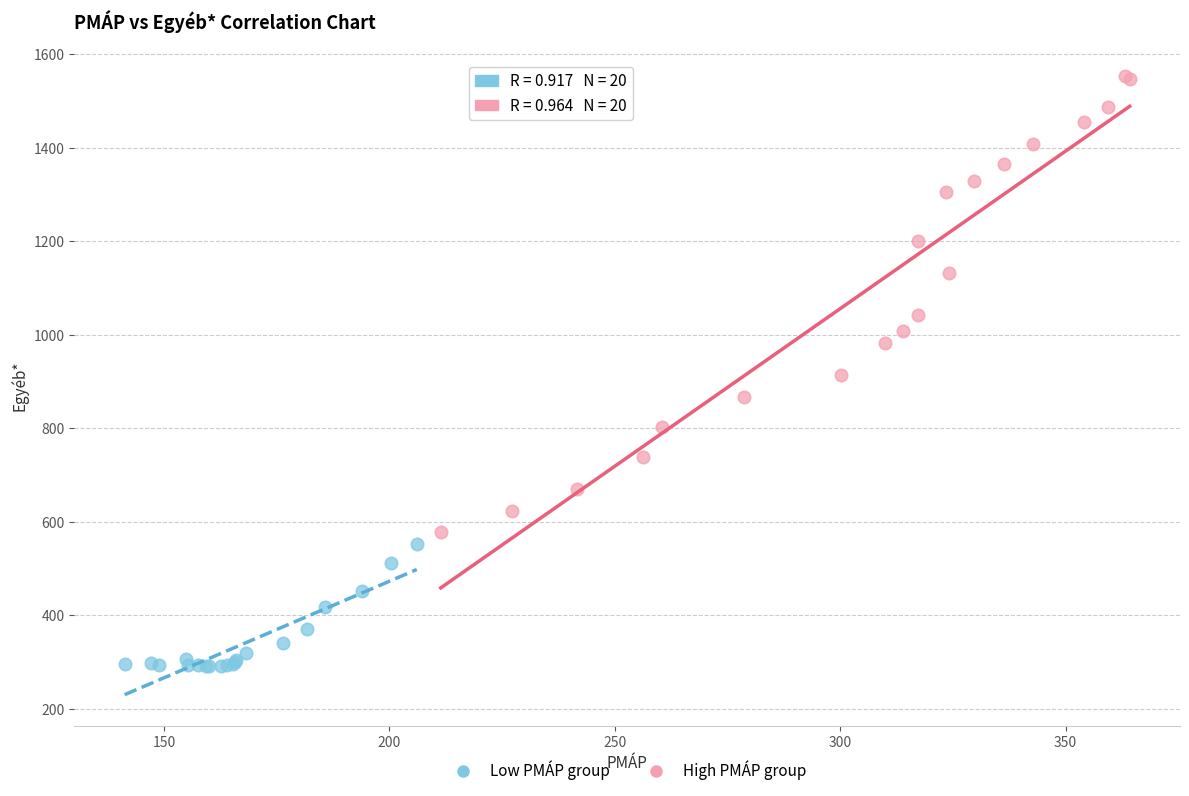

Which series reaches the maximum Y coordinate?

High PMÁP group